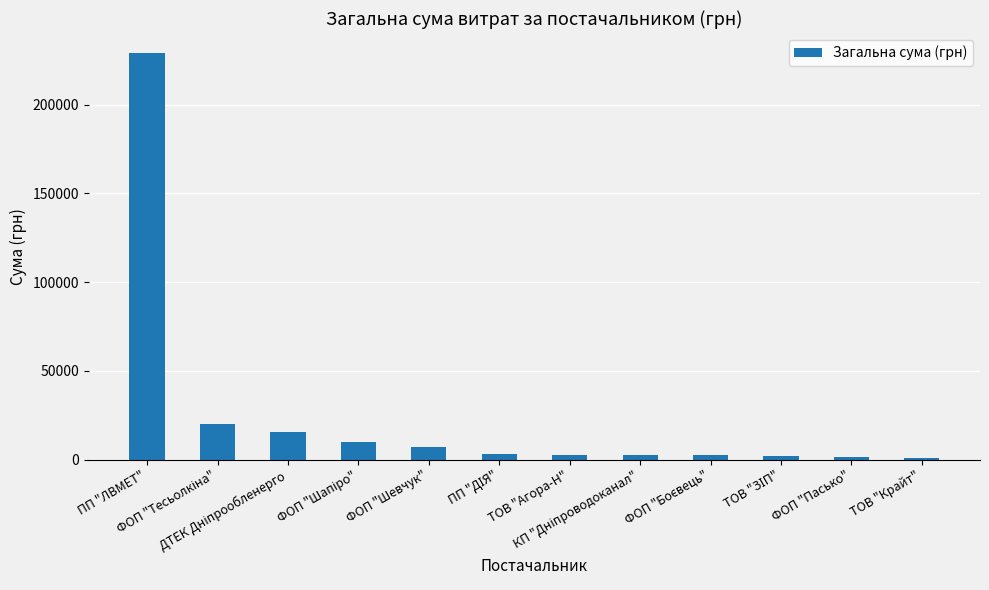

What is the maximum value shown in the chart?

229000.0